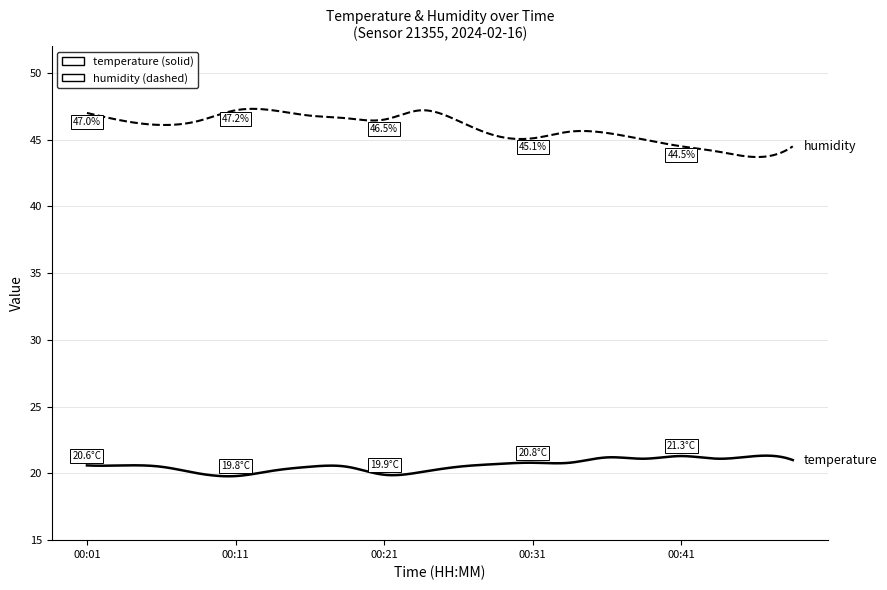

What is the greatest value displayed?

47.3